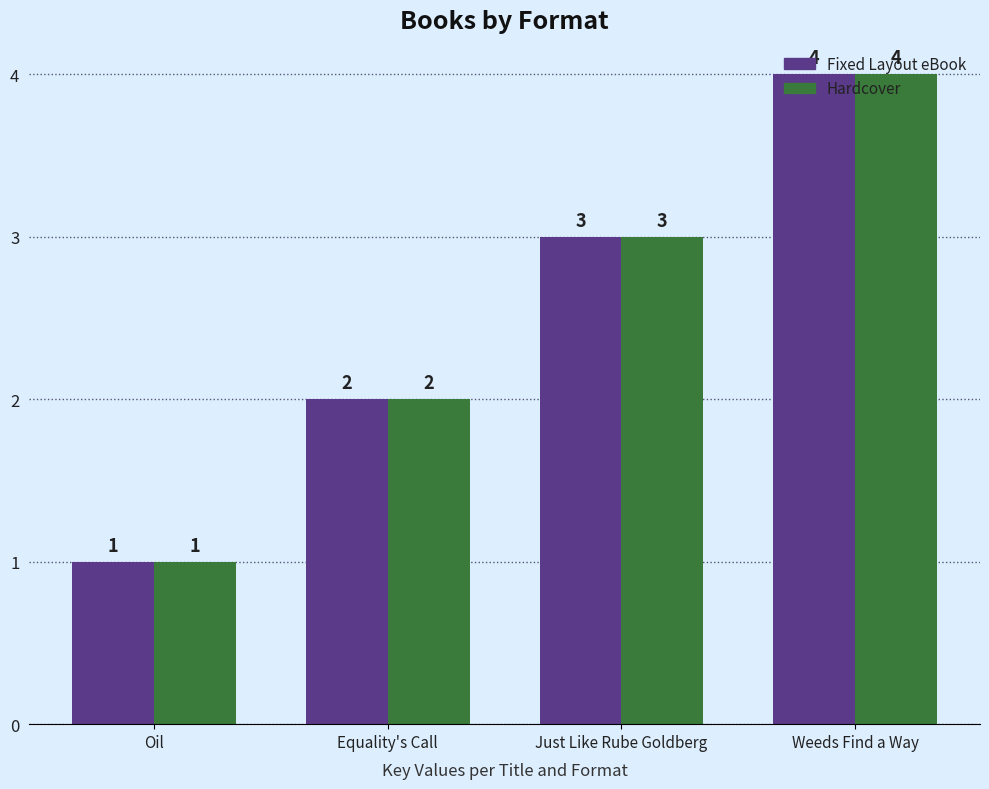

Read the Hardcover value at Equality's Call.

2